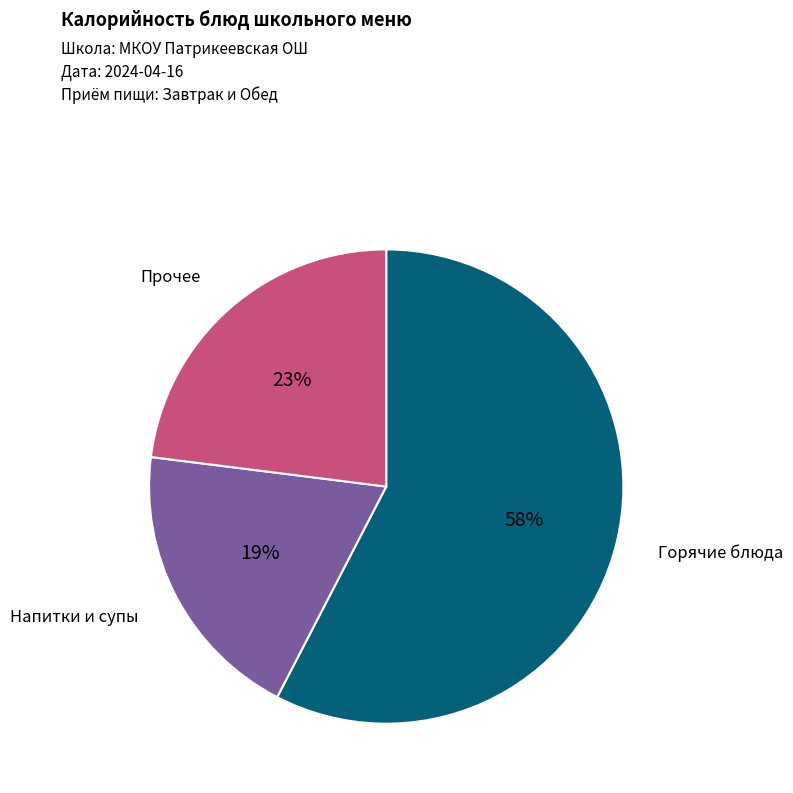

Which has a higher value, Напитки и супы or Прочее?

Прочее